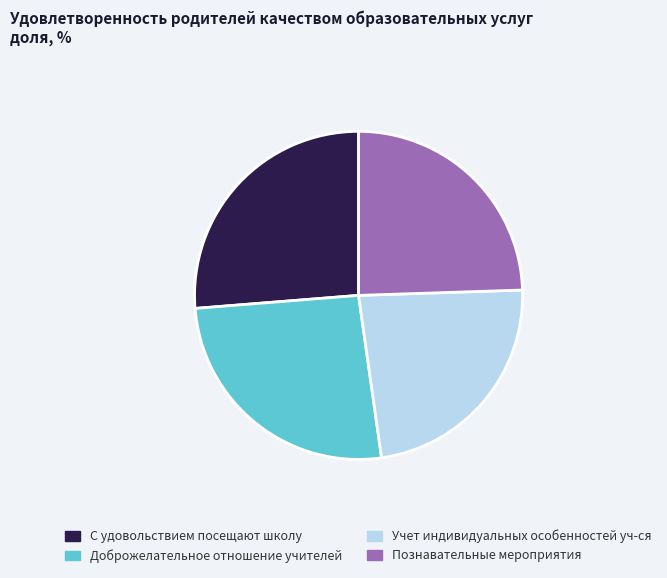

Which has a higher value, С удовольствием посещают школу or Учет индивидуальных особенностей уч-ся?

С удовольствием посещают школу